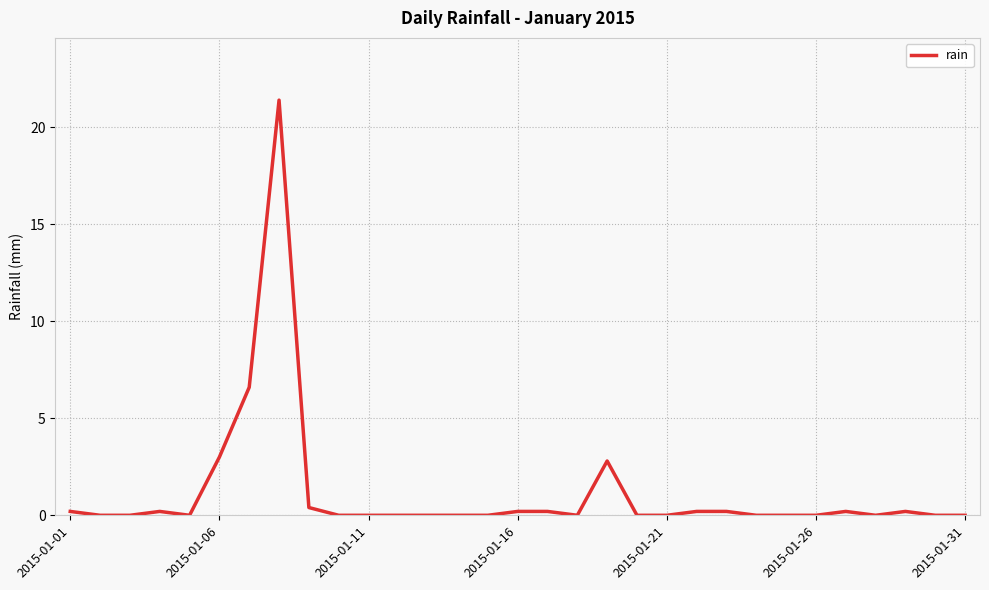

What is the greatest value displayed?

21.4